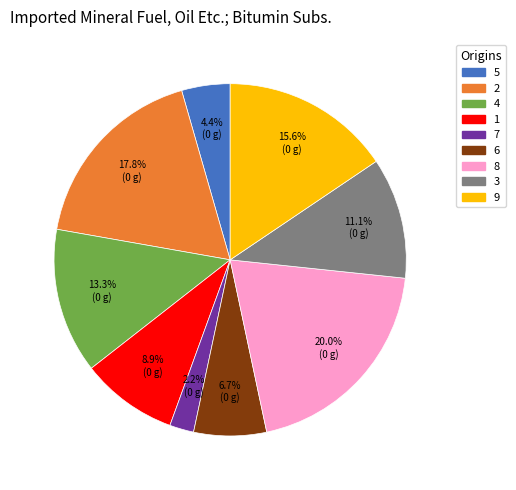

The 6 slice represents 7% of the pie. True or false?

True